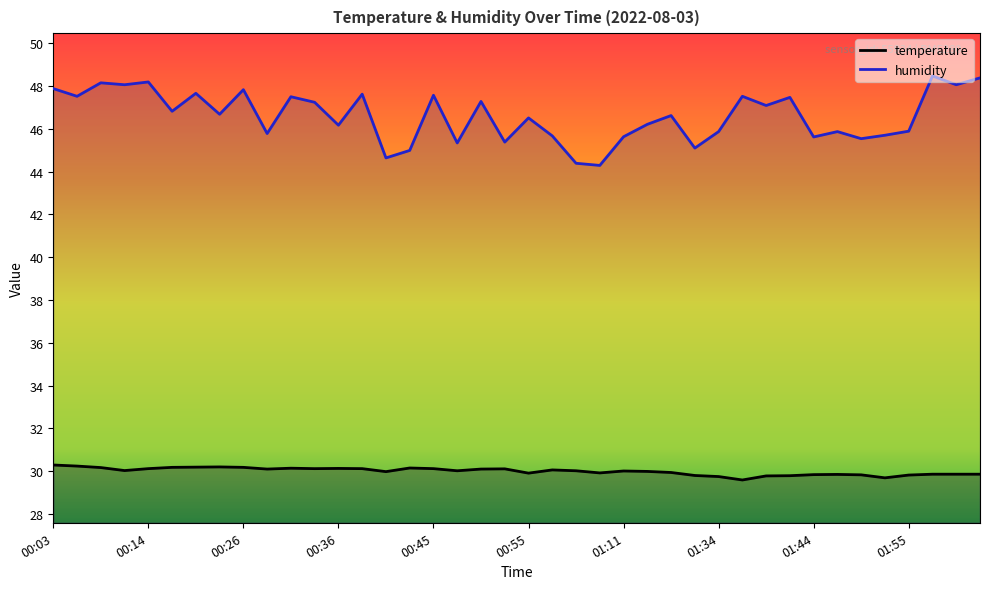

How many values in the temperature series exceed 30?

22